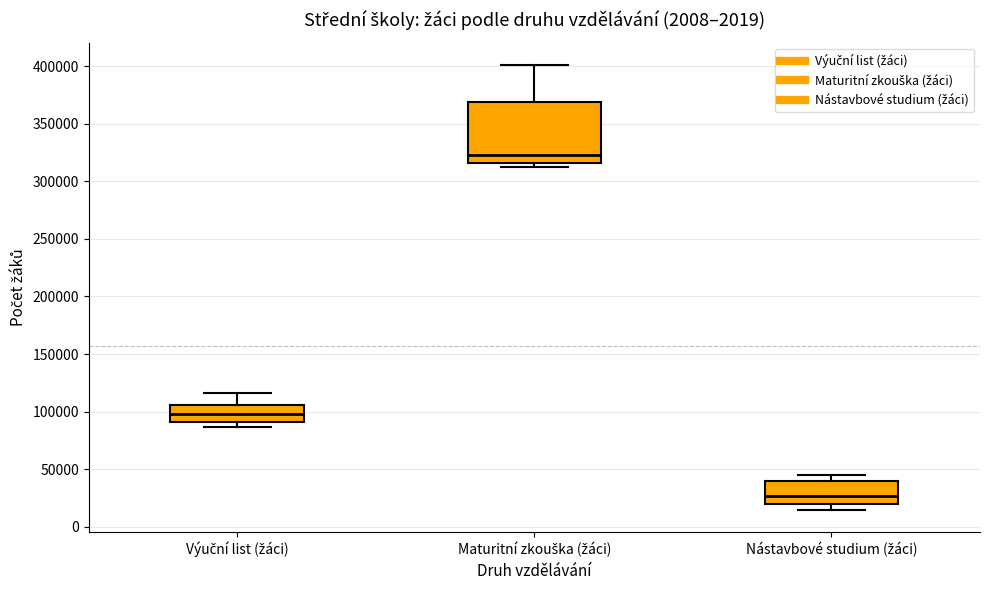

Which box is the tallest, from its lower edge to its upper edge?

Maturitní zkouška (žáci)